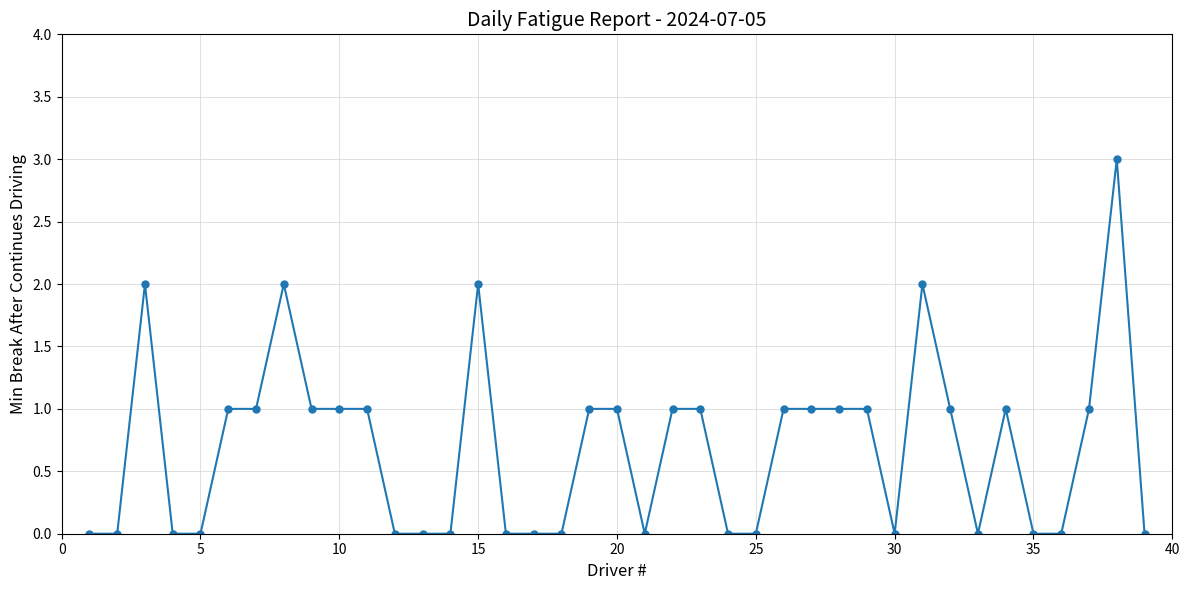

True or false: there are more than 1 points higher than both neighbors.

True